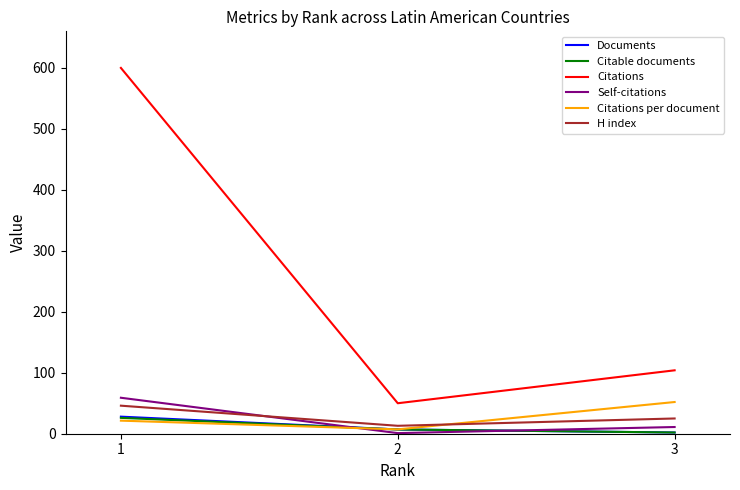

Which series has the largest total across all categories?

Citations